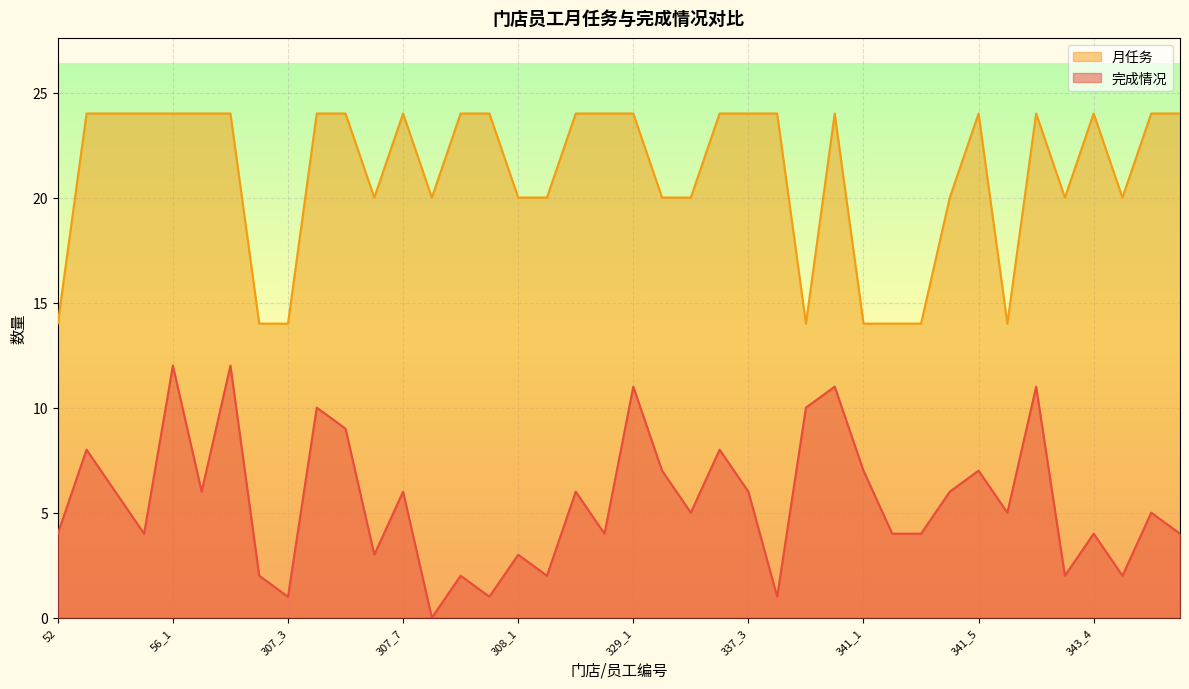

The value of 完成情况 at 307_8 is 0. True or false?

True